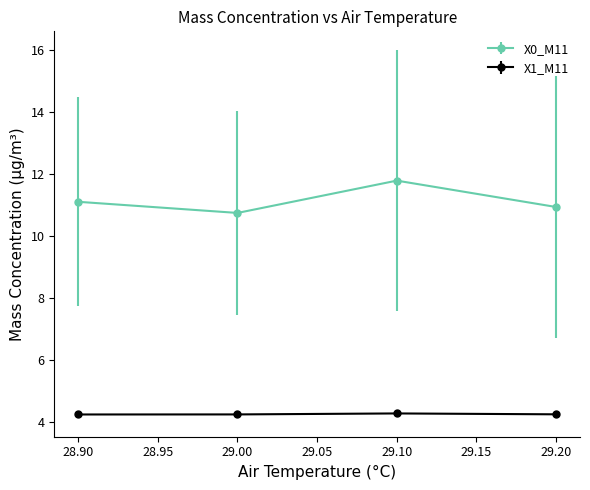

At how many categories does at least one series exceed 8?

4